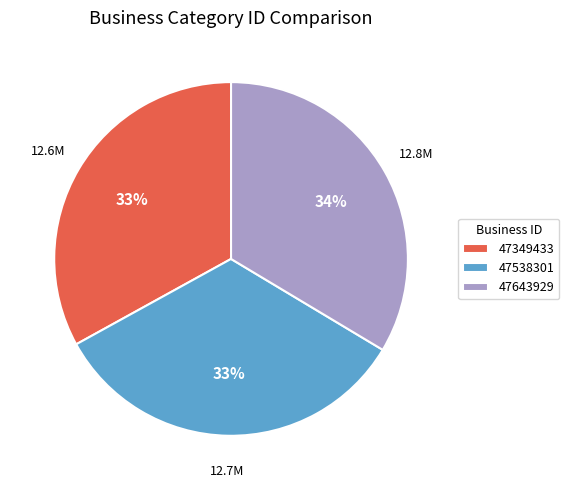

The 47349433 slice represents 33% of the pie. True or false?

True